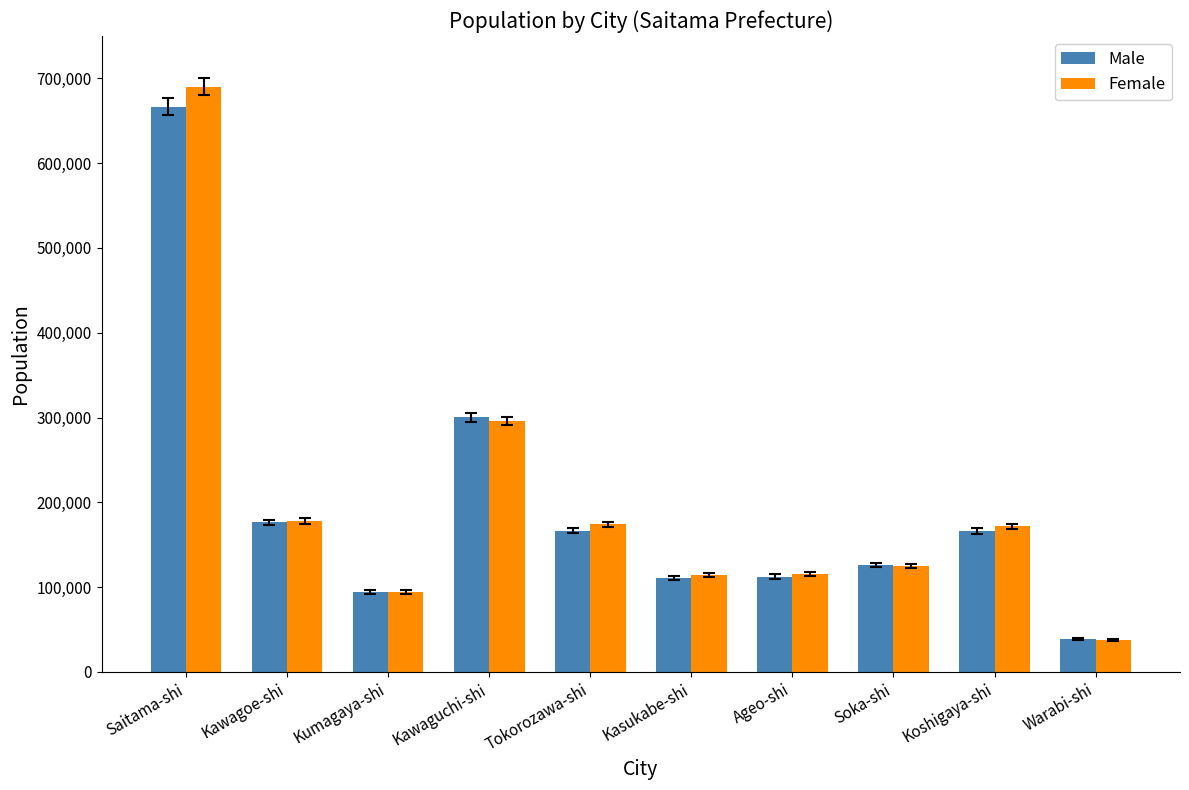

How many categories are shown in the chart?

10